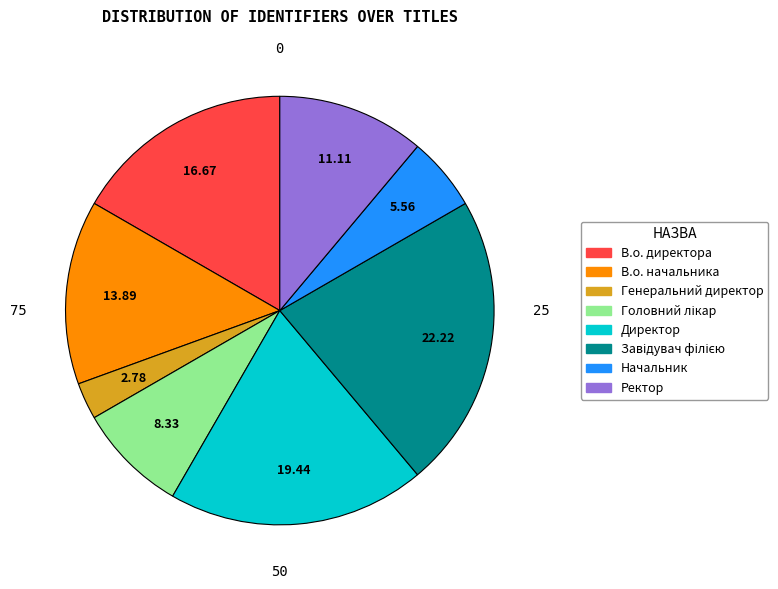

Which category has the smallest portion of the pie?

Генеральний директор